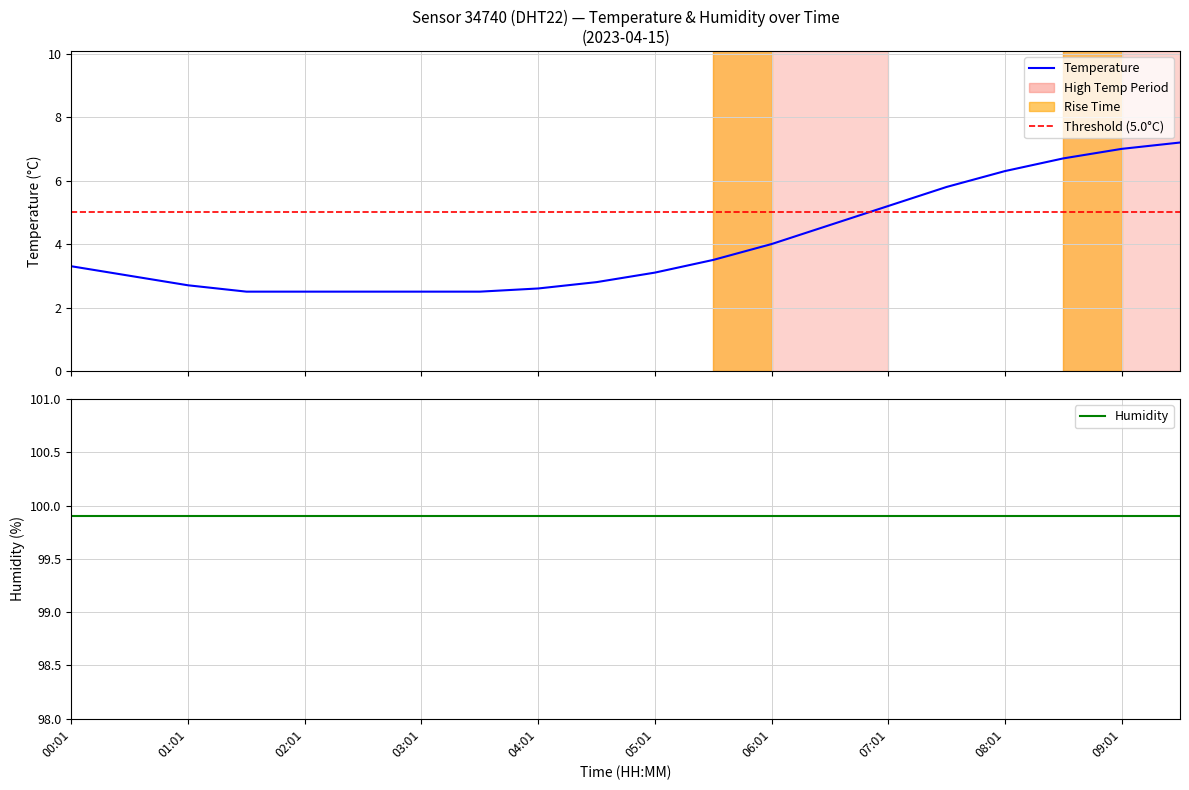

Is it true that the value at humidity is 1.2?

False